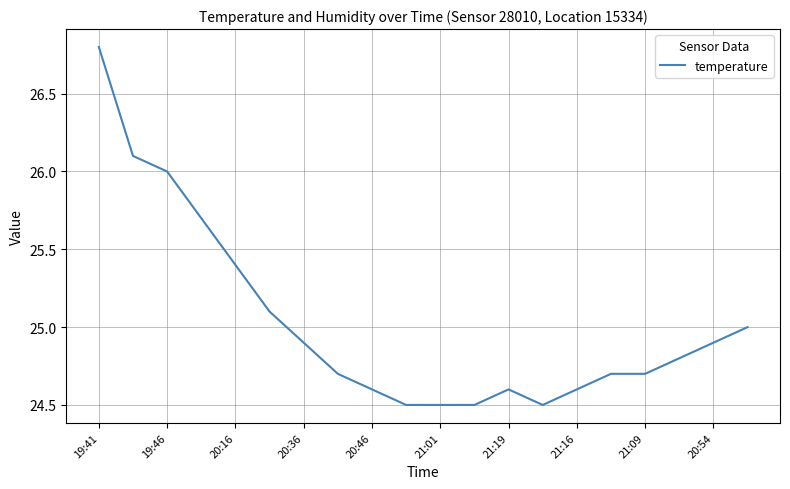

What is the greatest value displayed?

26.8